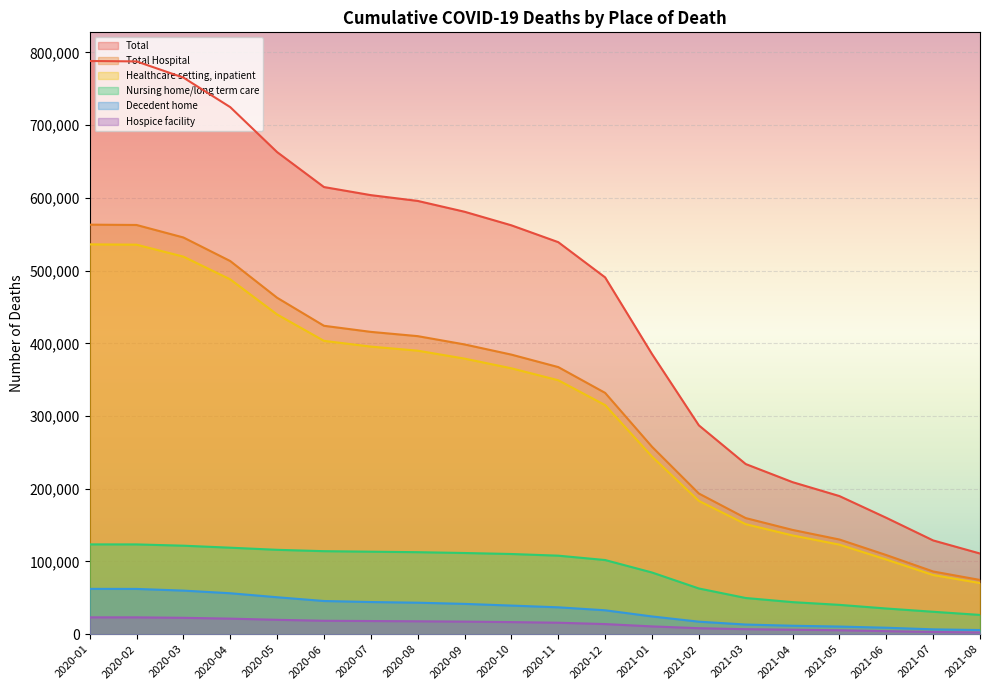

At which category does the chart reach its peak across all series?

2020-01